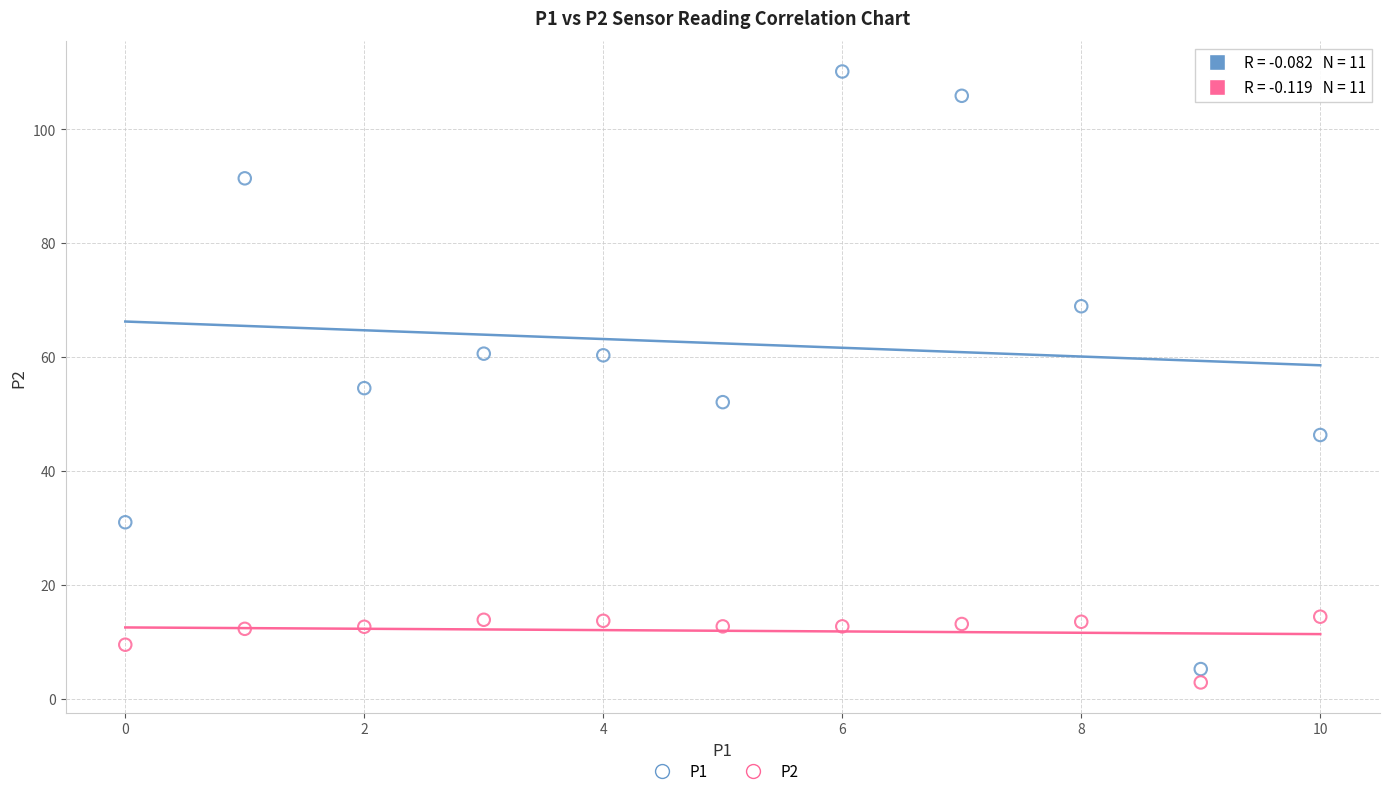

Which series has the largest Y range (max minus min)?

P1